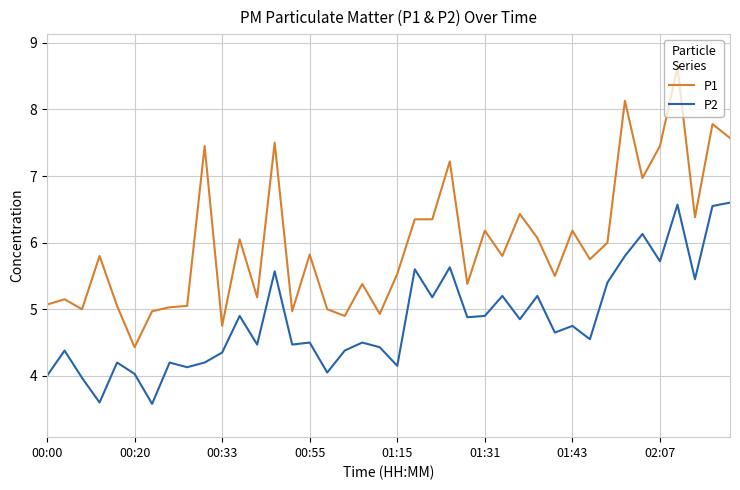

True or false: P2 and P1 intersect in this chart.

False